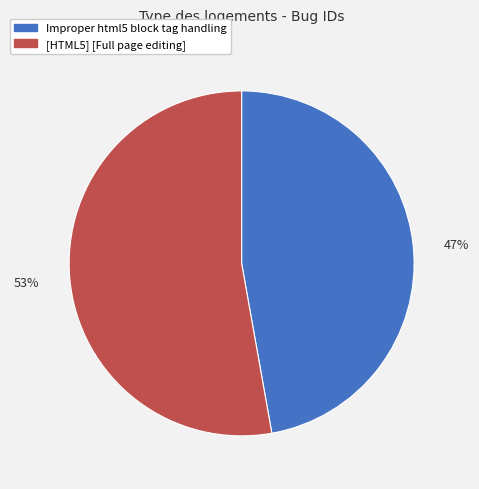

To the nearest percent, what is the difference between the largest and smallest slice percentages?

6%